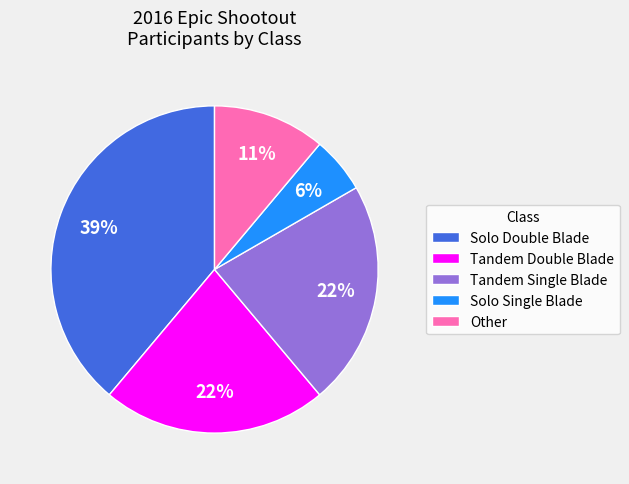

What percentage is the Other slice, to the nearest percent?

11%